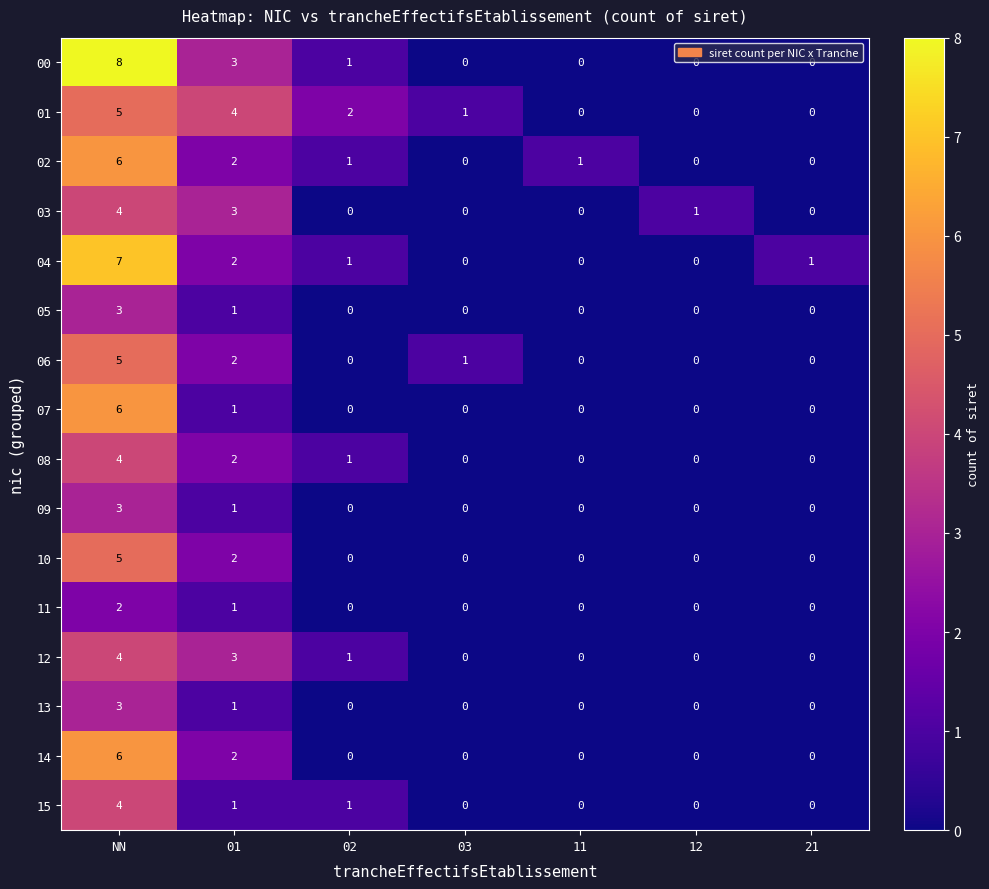

How many values in 03 are above zero?

3